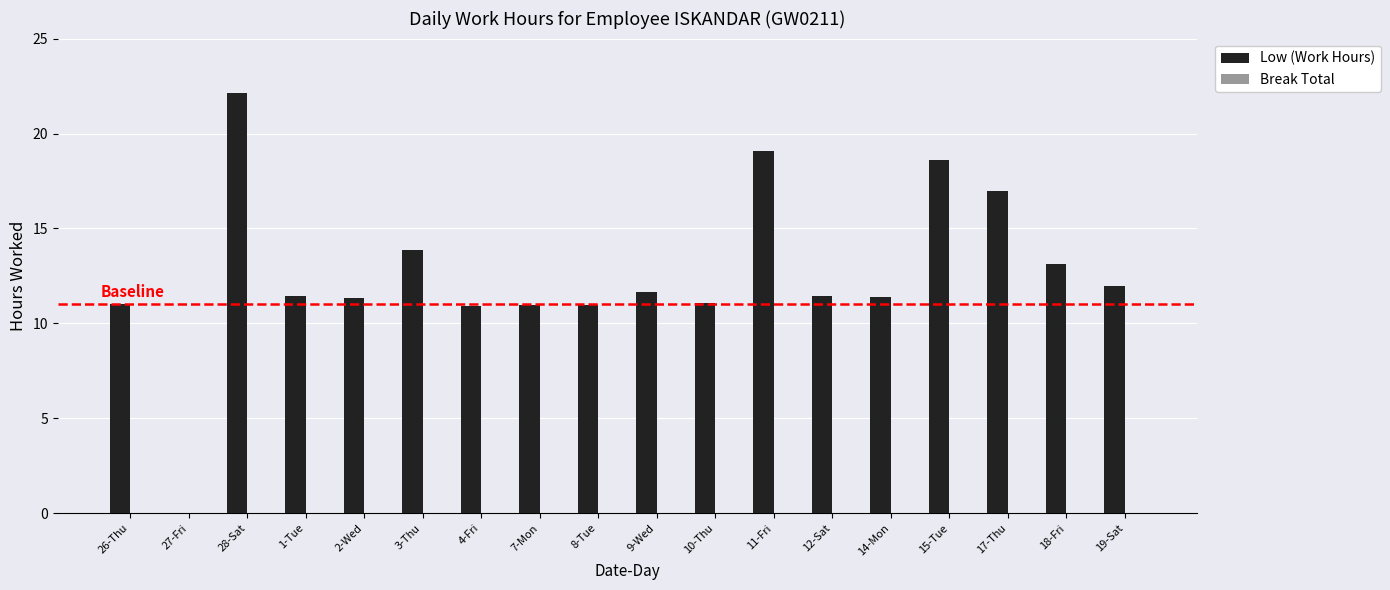

What is the ratio of the value at 15-Tue to the value at 7-Mon?

1.7